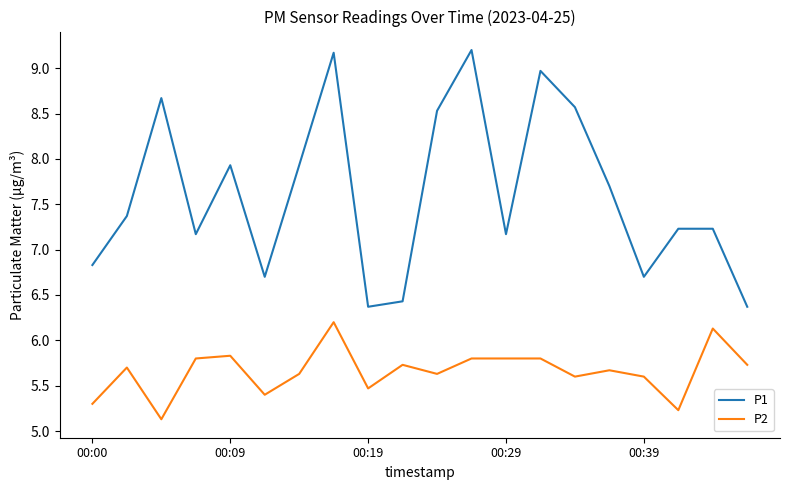

True or false: P2 and P1 cross at least once.

False